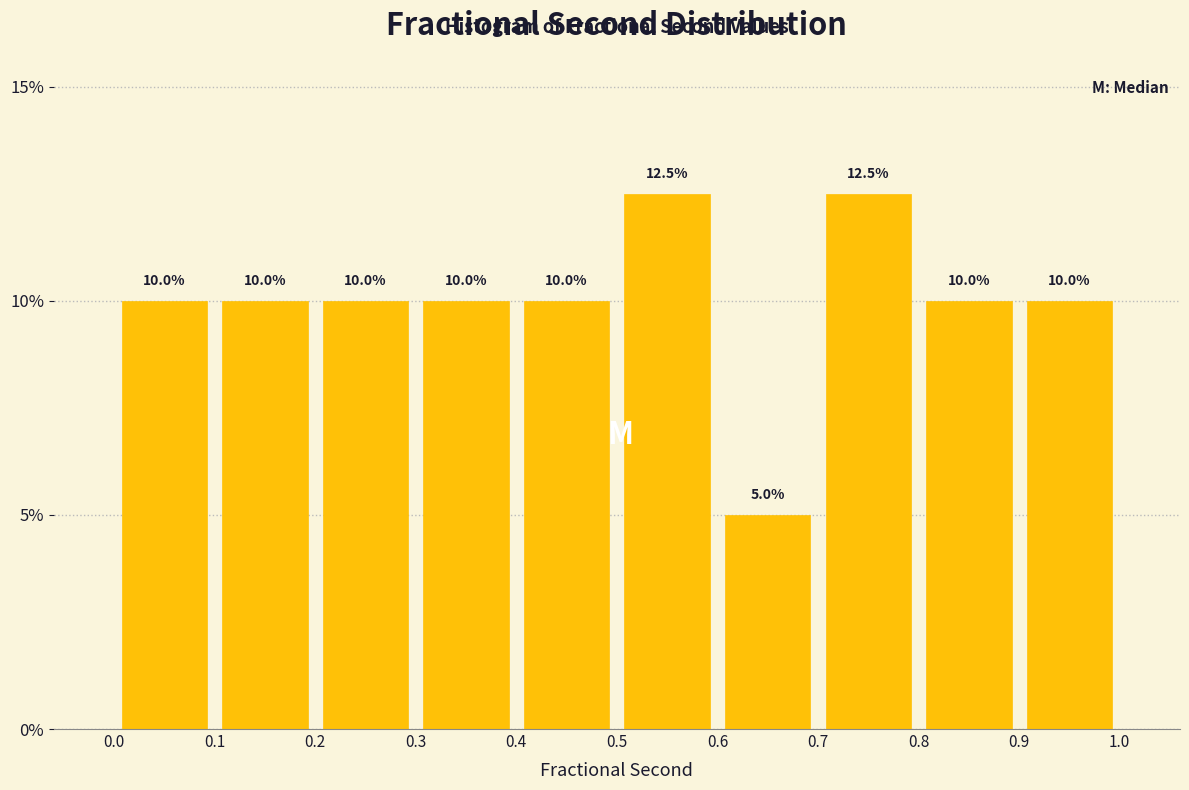

Reading left to right, list every bar in this chart as the range it spans on the x-axis followed by its height.

0.0 to 0.1: 10.0
0.1 to 0.2: 10.0
0.2 to 0.3: 10.0
0.3 to 0.4: 10.0
0.4 to 0.5: 10.0
0.5 to 0.6: 12.5
0.6 to 0.7: 5.0
0.7 to 0.8: 12.5
0.8 to 0.9: 10.0
0.9 to 1.0: 10.0